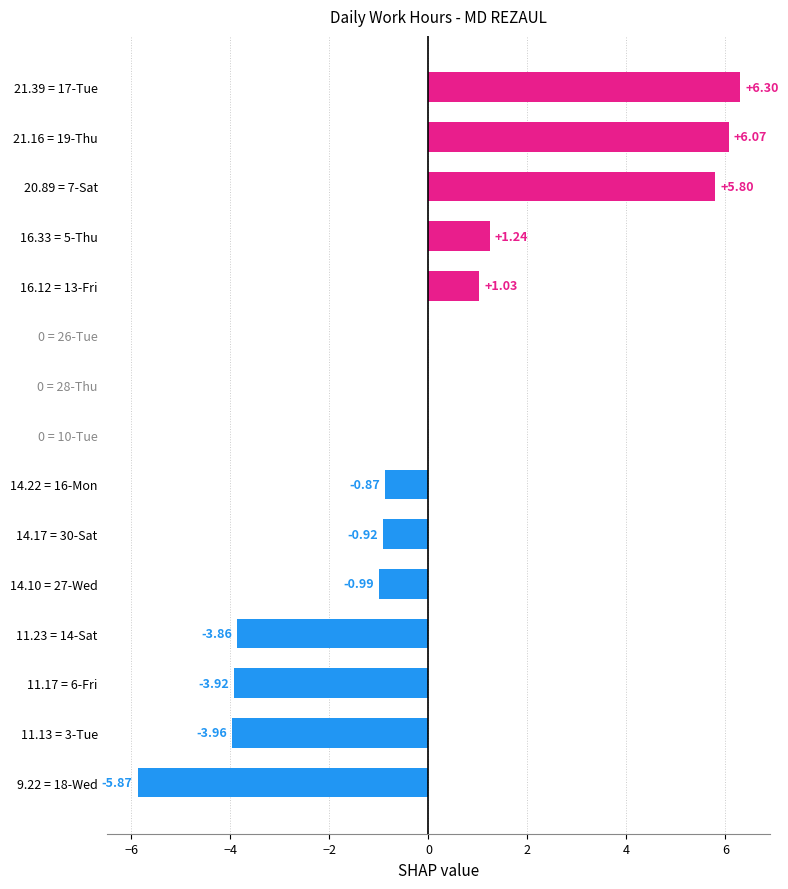

What is the change in value from 16.33 = 5-Thu to 14.17 = 30-Sat?

-2.2